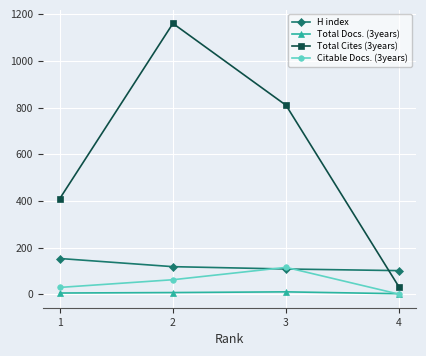

The value of Citable Docs. (3years) at 3 is 181. True or false?

False